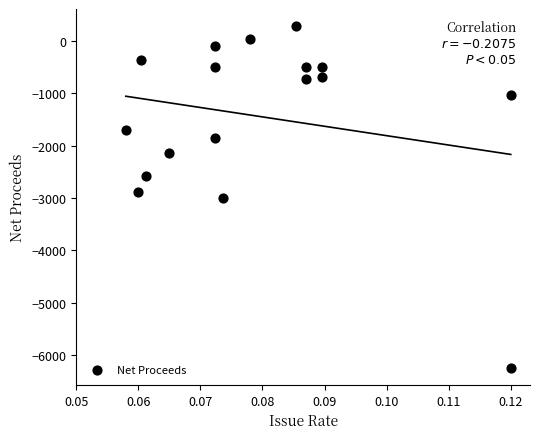

What is the range of Y values (max minus min)?

6534.1